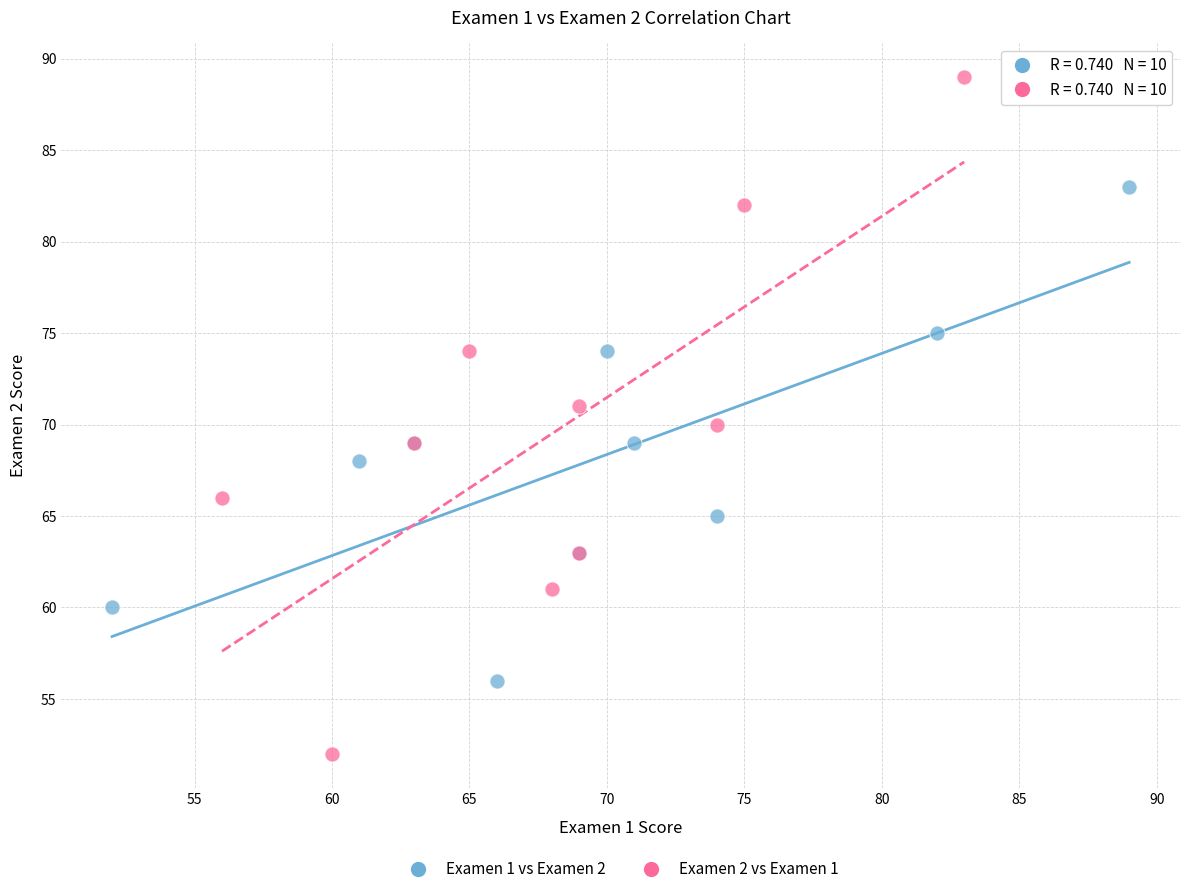

Which series reaches the minimum Y coordinate?

Examen 2 vs Examen 1